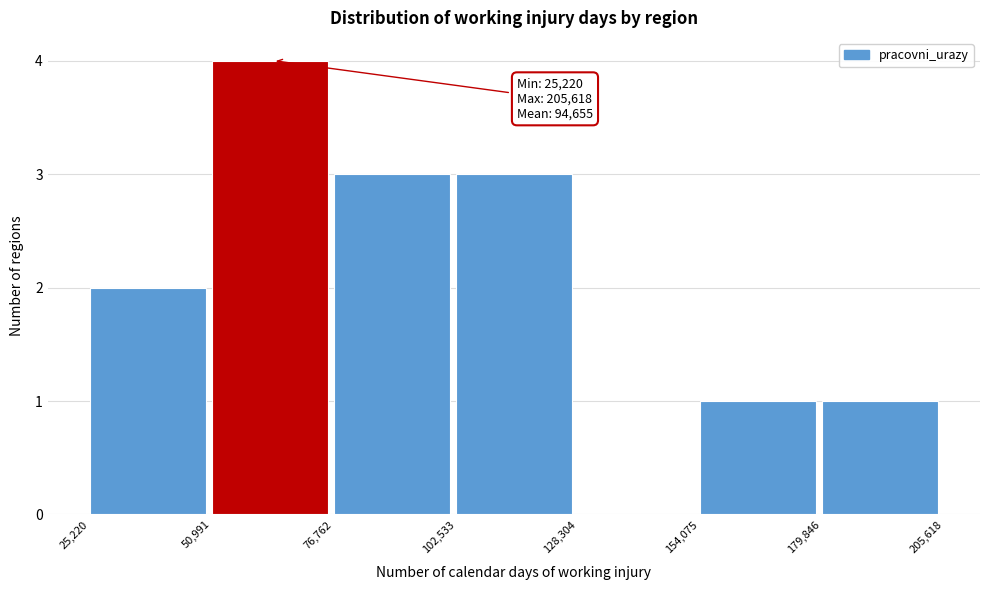

Over which range of the x-axis is the bar tallest?

50,991 to 76,762